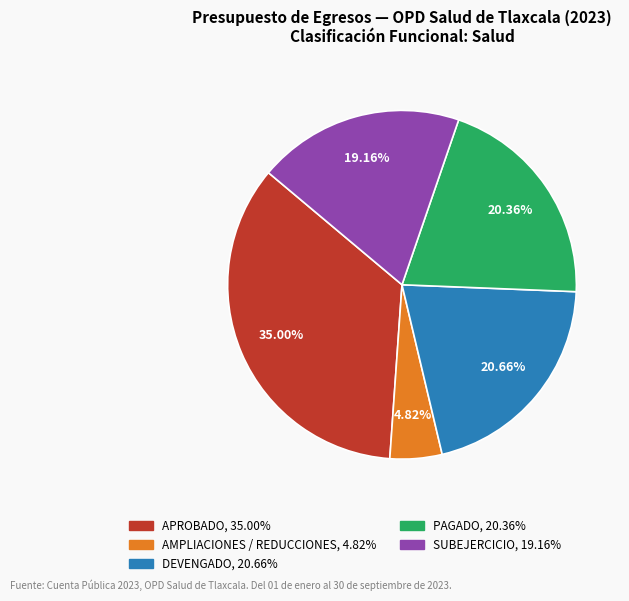

How many segments does this pie chart have?

5